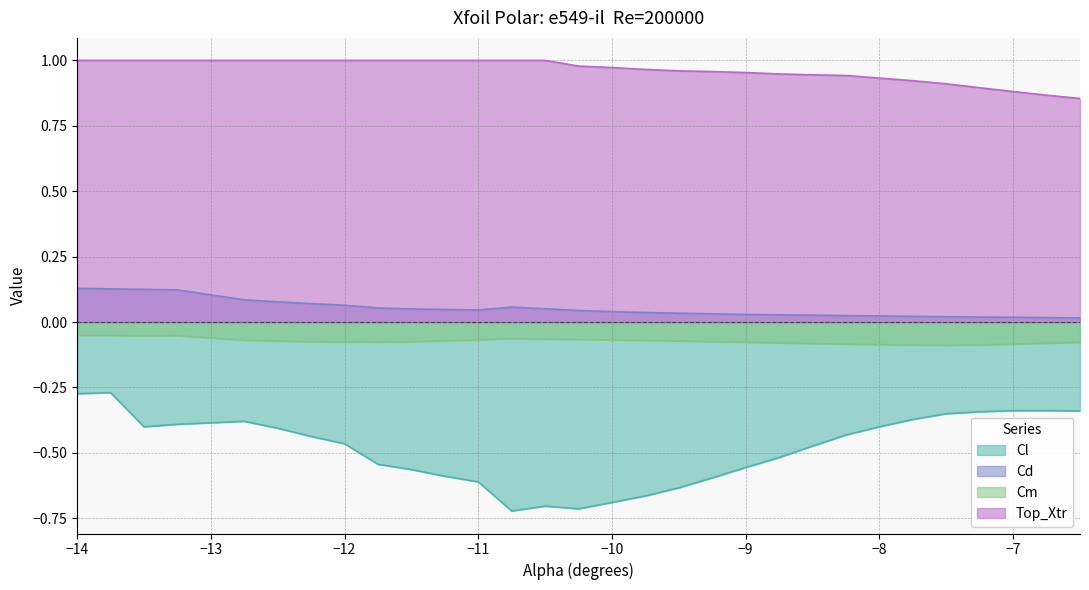

Reading right to left, list all the values displayed in this chart.

Cl: -0.3	-0.3	-0.3	-0.3	-0.4	-0.4	-0.4	-0.4	-0.5	-0.5	-0.6	-0.6	-0.6	-0.7	-0.7	-0.7	-0.7	-0.7	-0.6	-0.6	-0.6	-0.5	-0.5	-0.4	-0.4	-0.4	-0.4	-0.4	-0.3	-0.3
Cd: 0.0	0.0	0.0	0.0	0.0	0.0	0.0	0.0	0.0	0.0	0.0	0.0	0.0	0.0	0.0	0.0	0.1	0.1	0.0	0.0	0.1	0.1	0.1	0.1	0.1	0.1	0.1	0.1	0.1	0.1
Cm: -0.1	-0.1	-0.1	-0.1	-0.1	-0.1	-0.1	-0.1	-0.1	-0.1	-0.1	-0.1	-0.1	-0.1	-0.1	-0.1	-0.1	-0.1	-0.1	-0.1	-0.1	-0.1	-0.1	-0.1	-0.1	-0.1	-0.1	-0.1	-0.1	-0.1
Top_Xtr: 0.9	0.9	0.9	0.9	0.9	0.9	0.9	0.9	0.9	0.9	1.0	1.0	1.0	1.0	1.0	1.0	1.0	1.0	1.0	1.0	1.0	1.0	1.0	1.0	1.0	1.0	1.0	1.0	1.0	1.0